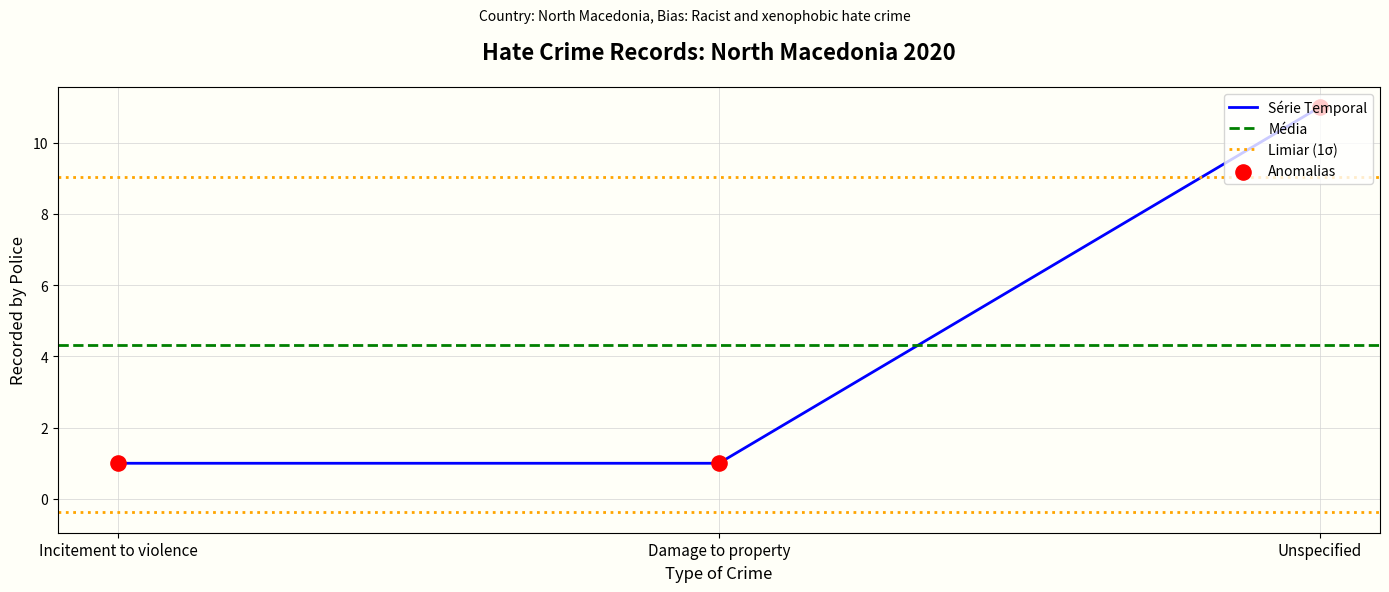

Which has a higher value, Damage to property or Unspecified?

Unspecified